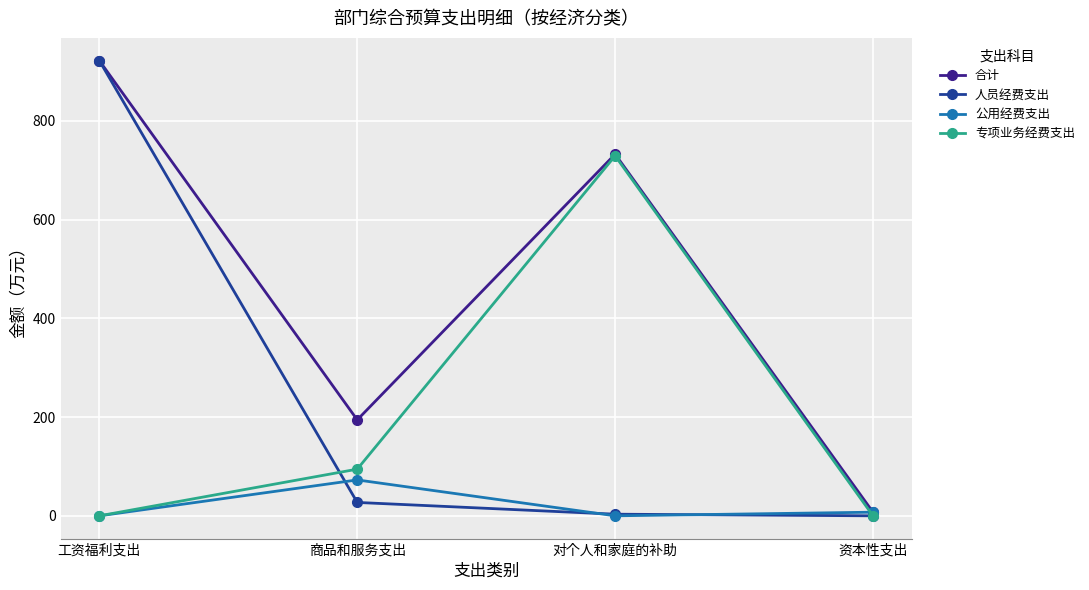

What are all the series names shown in the legend?

合计, 人员经费支出, 公用经费支出, 专项业务经费支出